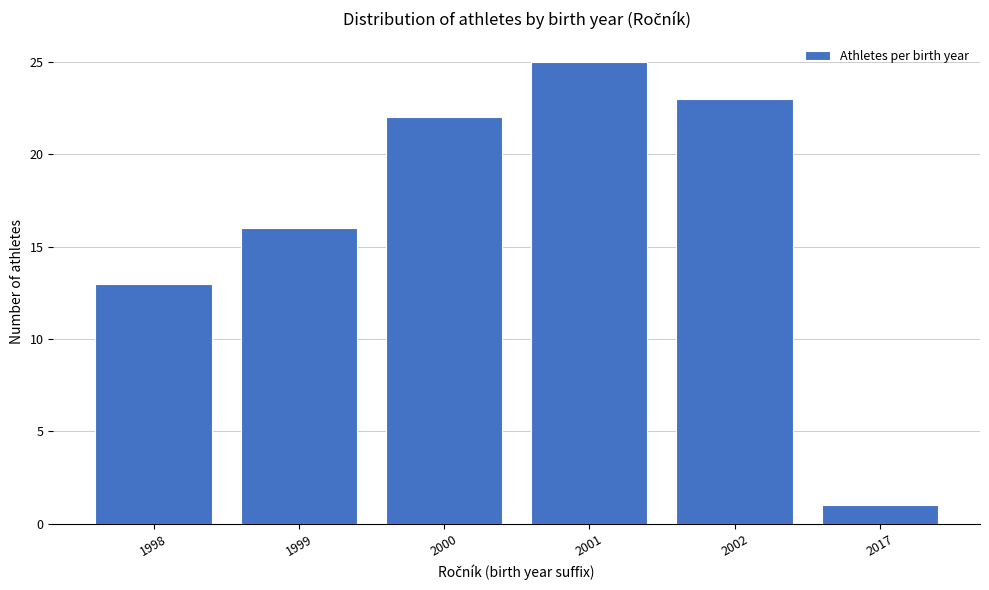

Reading left to right, transcribe all the data shown in this chart.

1998=13	1999=16	2000=22	2001=25	2002=23	2017=1